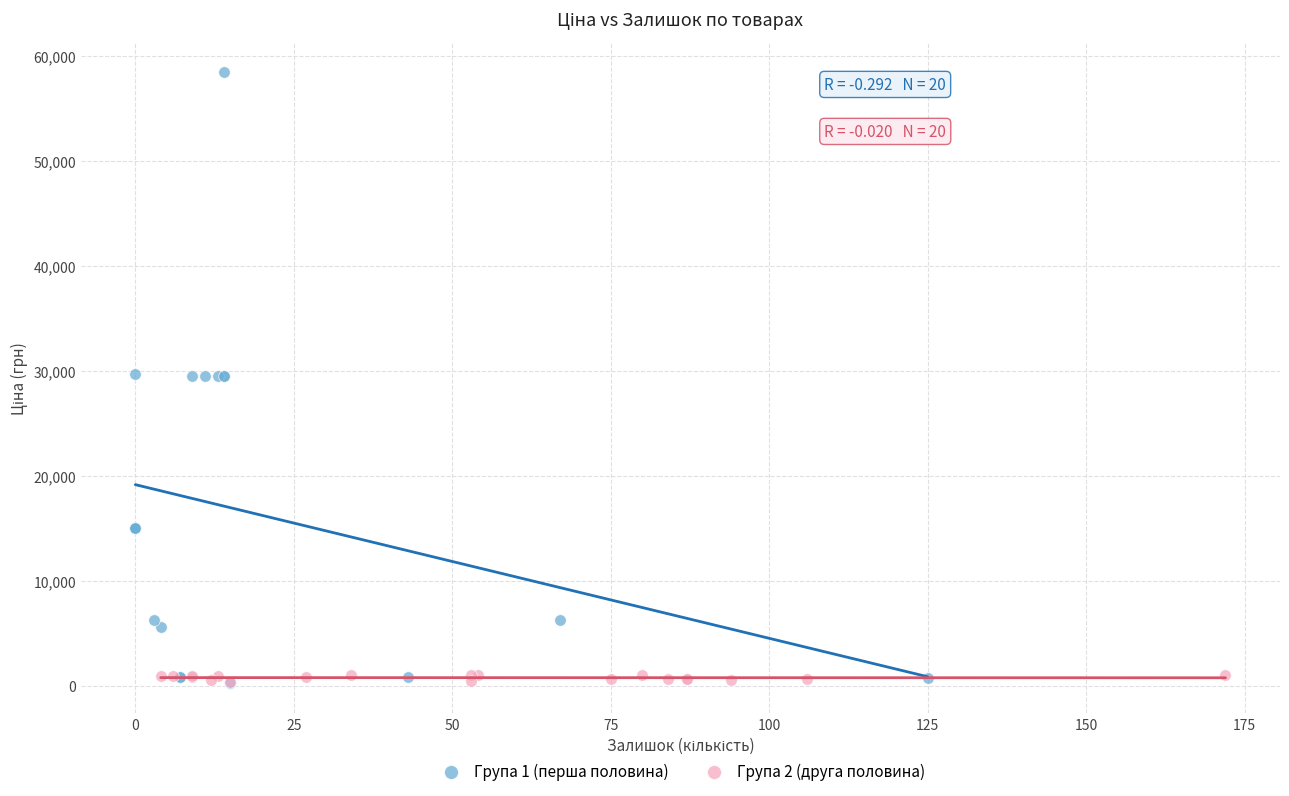

Which series has the largest Y range (max minus min)?

Група 1 (перша половина)